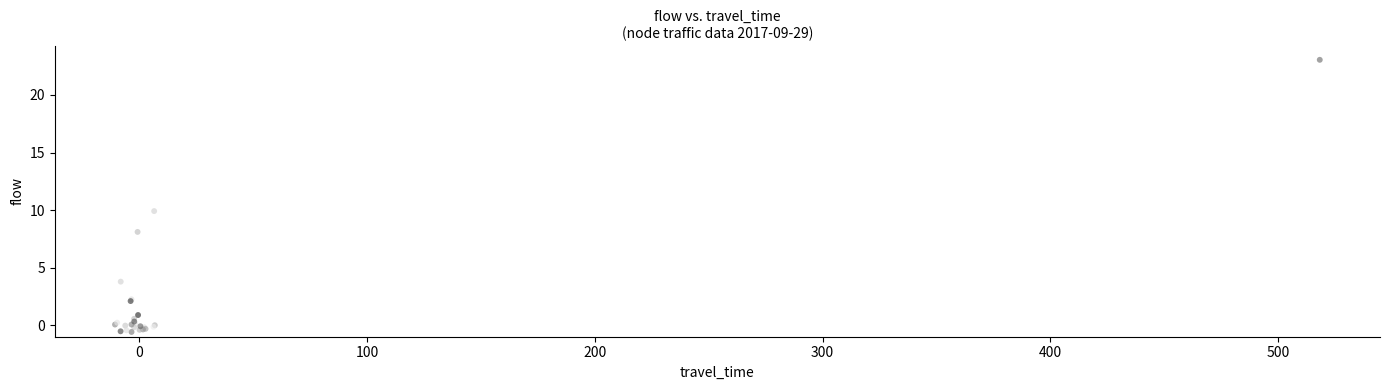

What Y value in the scatter plot is closest to 11?

9.9